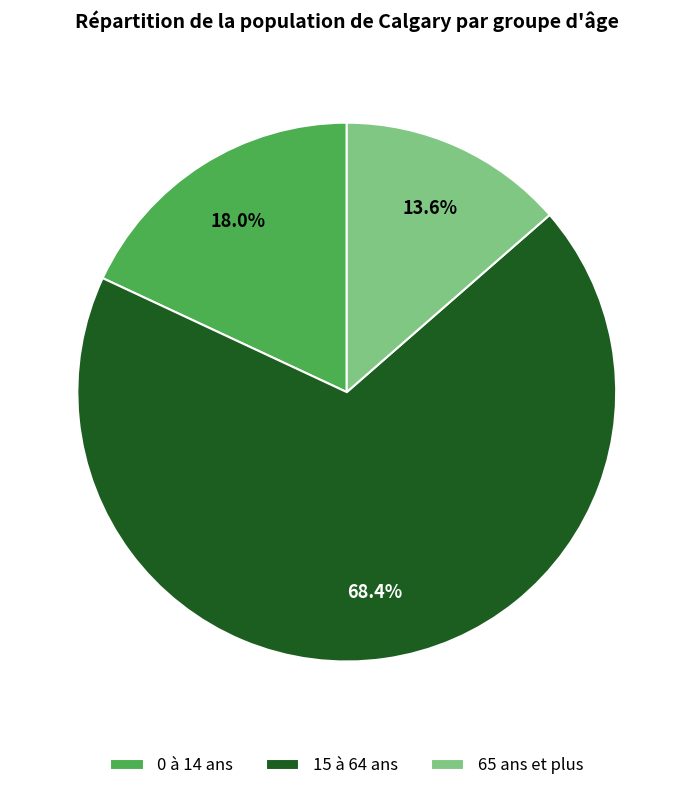

How many segments does this pie chart have?

3